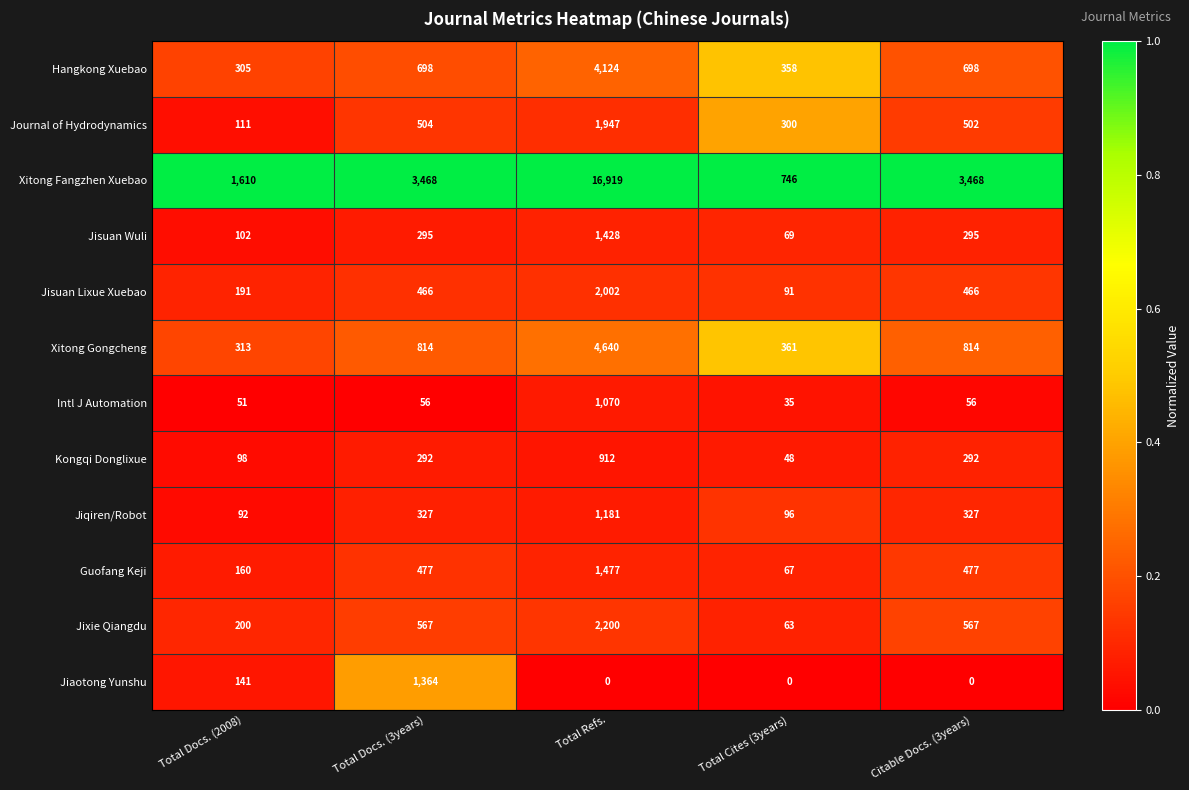

Which category has the highest value in the Jisuan Wuli series?

Total Refs.